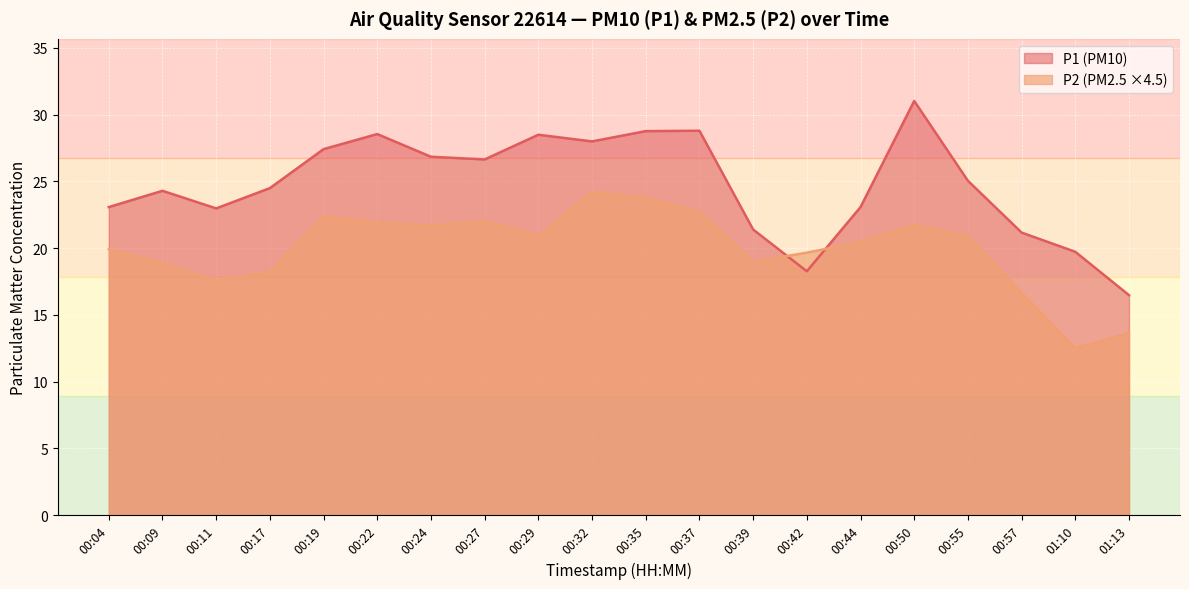

What is the lowest value of the P1 series?

16.5